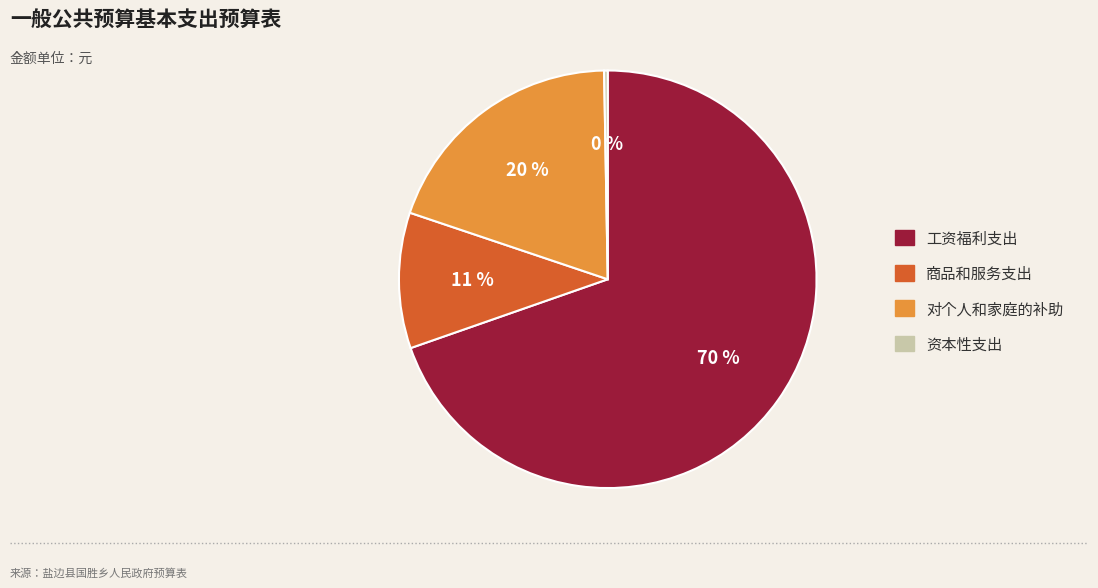

To the nearest percent, what percentage of the pie is 对个人和家庭的补助?

20%